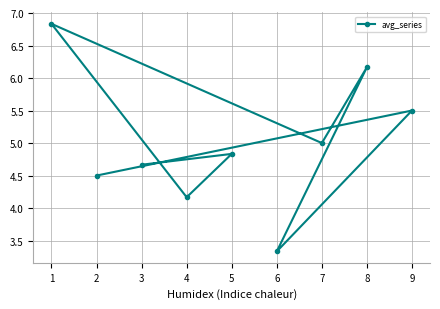

What is the sum of the values at 4 and 7?

9.2